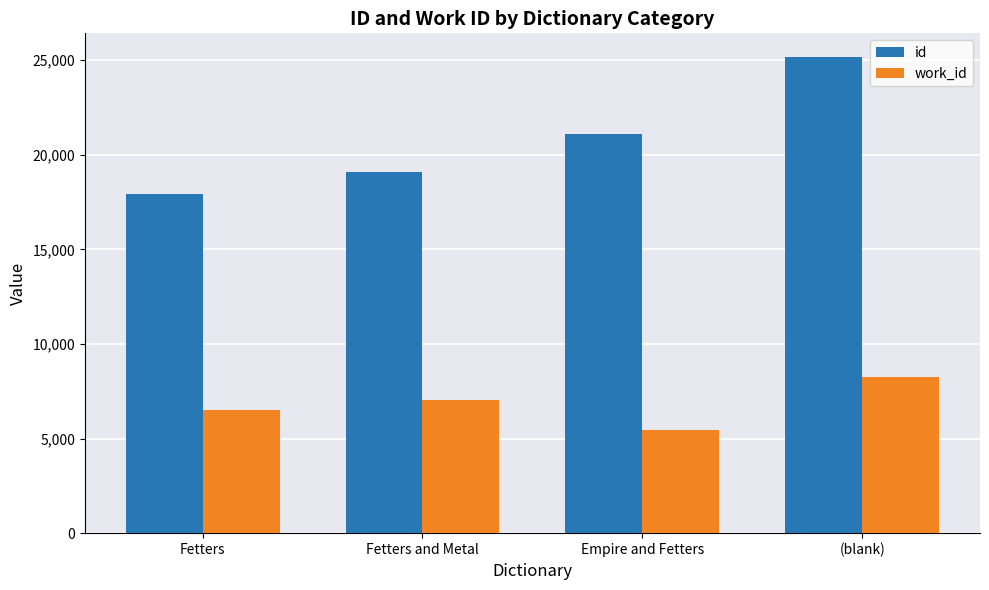

Which series has the widest spread of values?

id